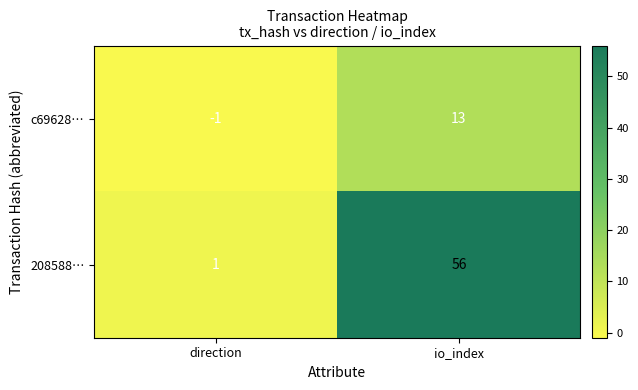

What is the maximum value shown in the chart?

56